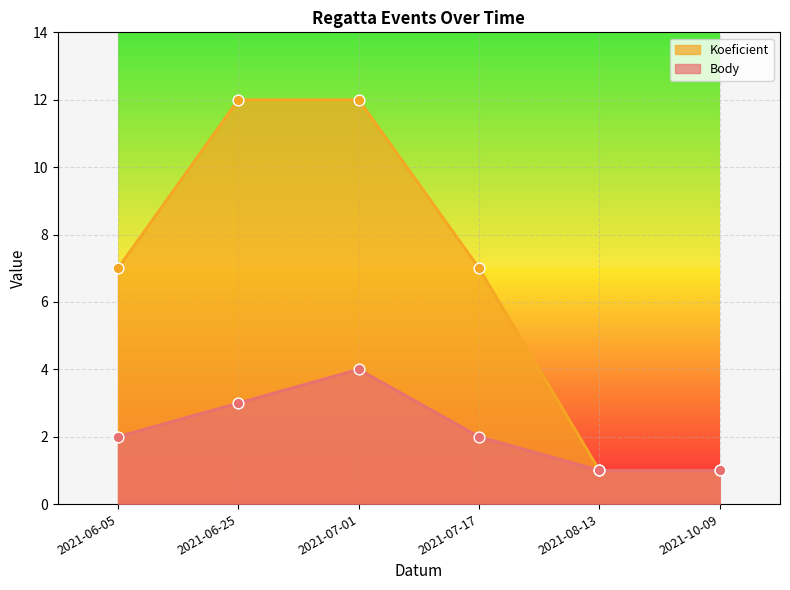

At how many categories does at least one series exceed 1?

4